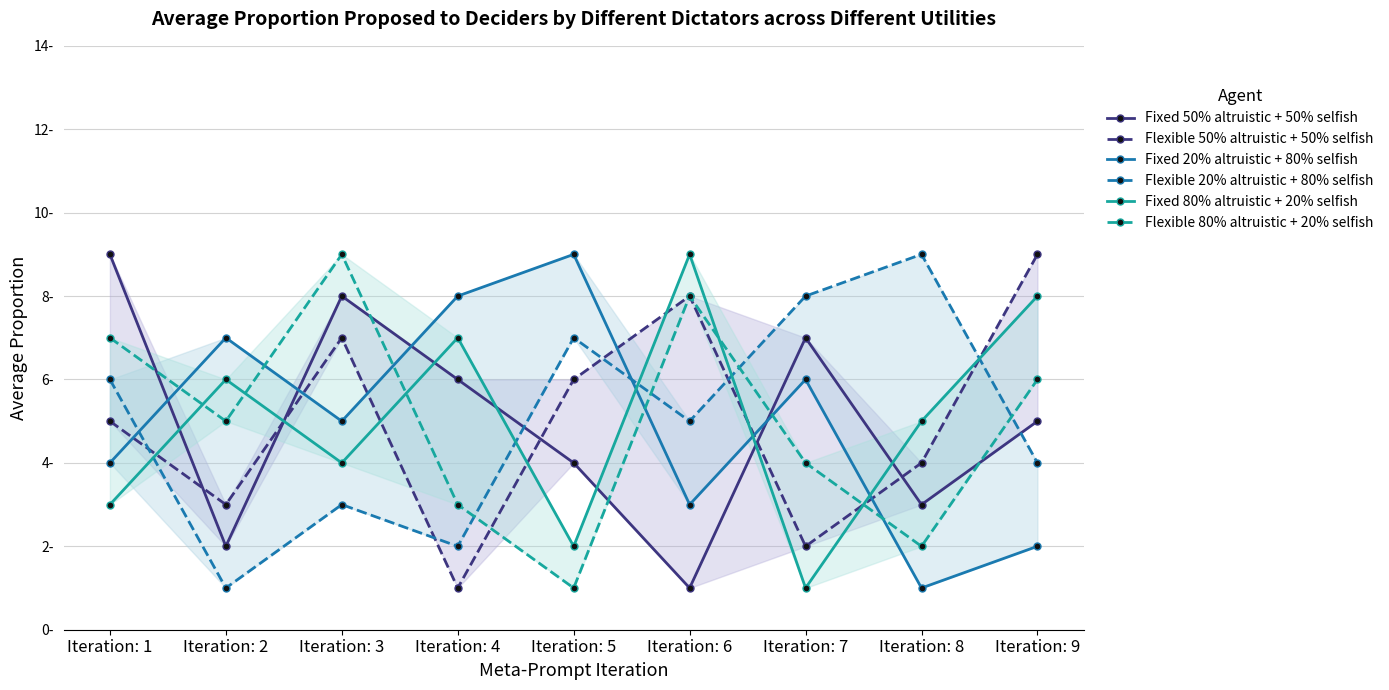

At which category does Flexible 20% altruistic + 80% selfish reach its first local peak?

Iteration: 3